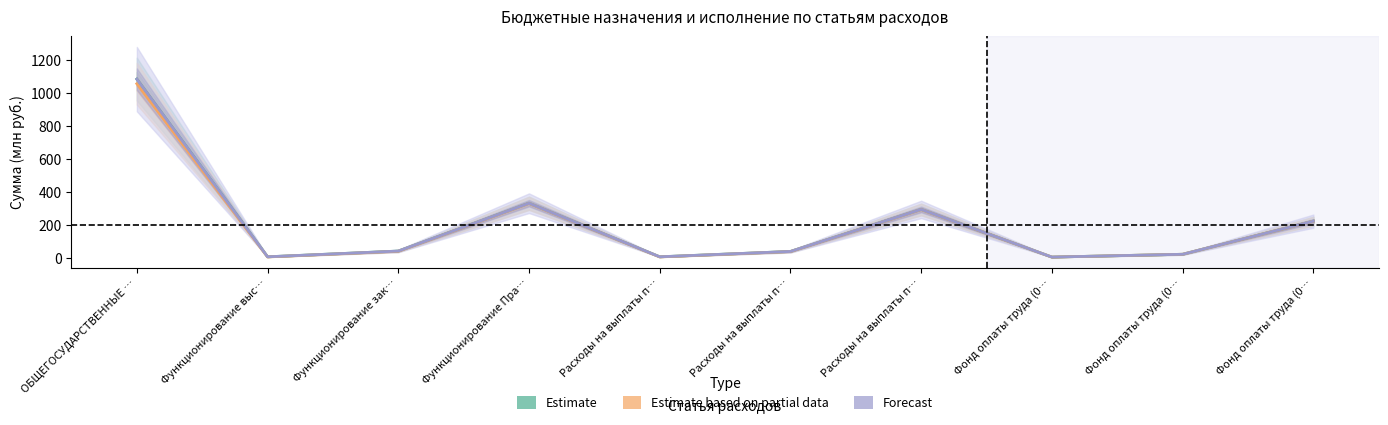

Is the value of Forecast at Функционирование Пра… greater than the value of Estimate based on partial data at Расходы на выплаты п…?

Yes